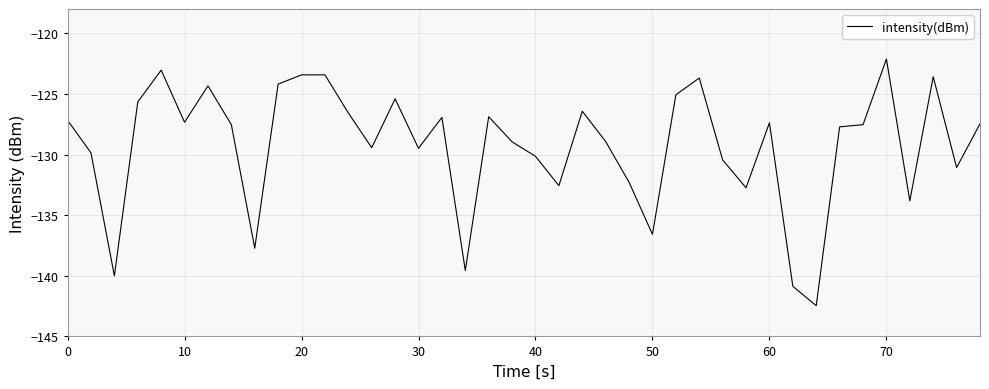

What is the maximum value shown in the chart?

-122.1